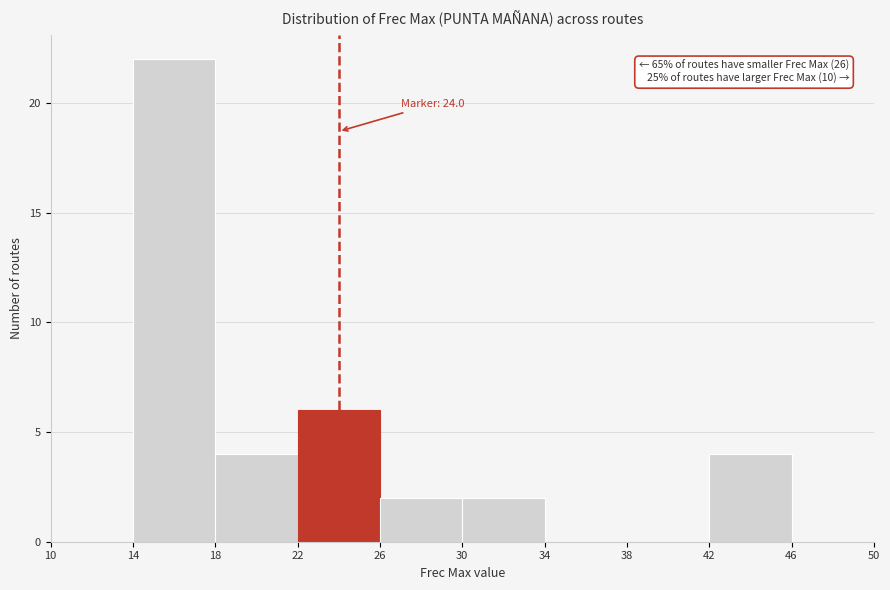

Over which range of the x-axis is the bar tallest?

14 to 18